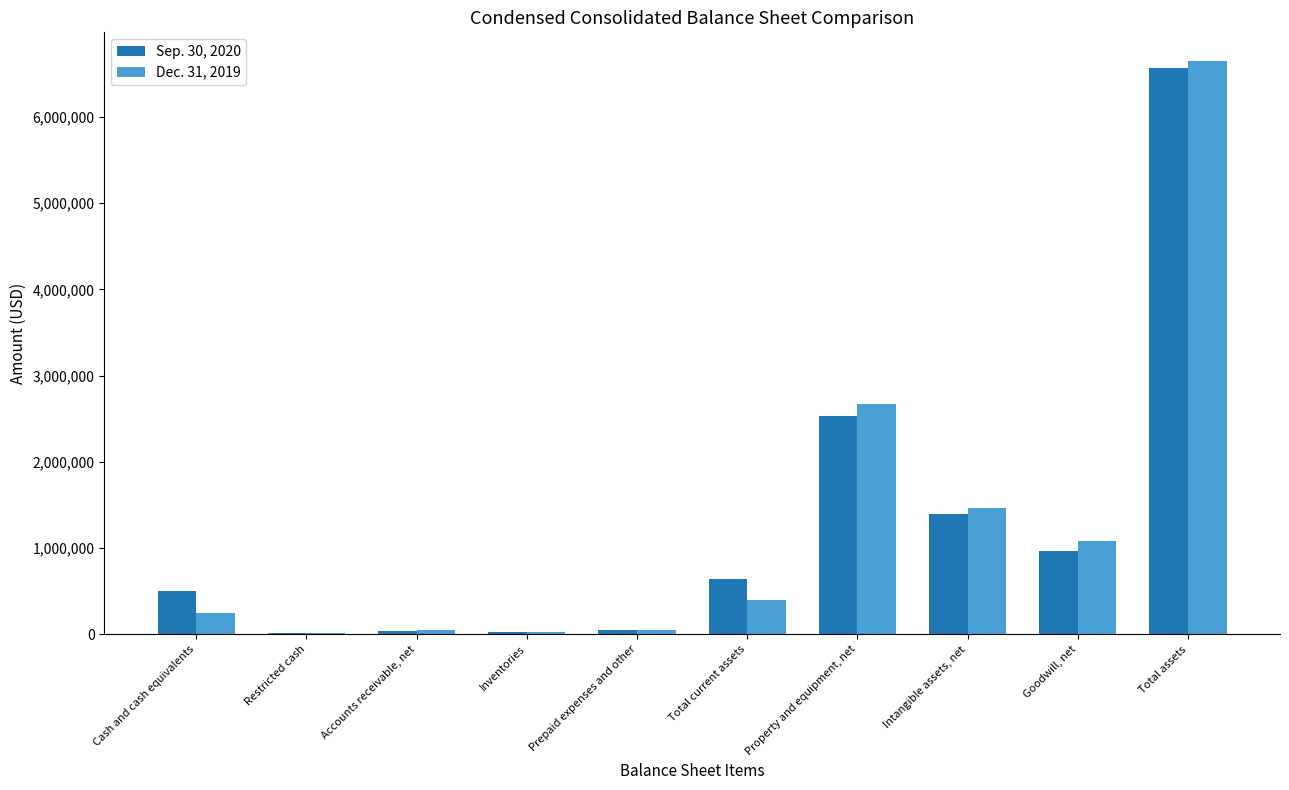

What is the maximum value shown in the chart?

6650145